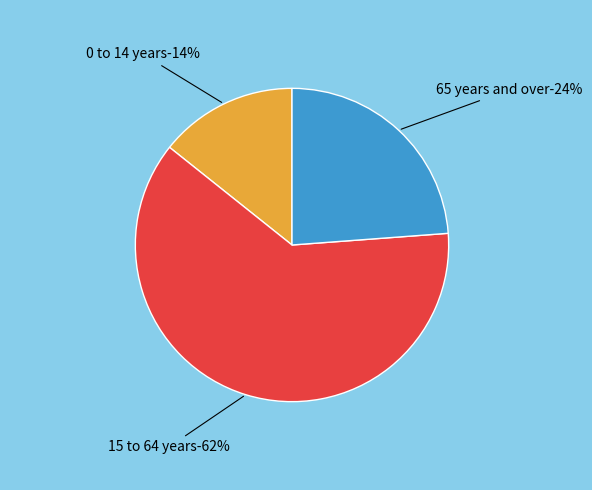

Rank the categories by value from highest to lowest.

15 to 64 years, 65 years and over, 0 to 14 years